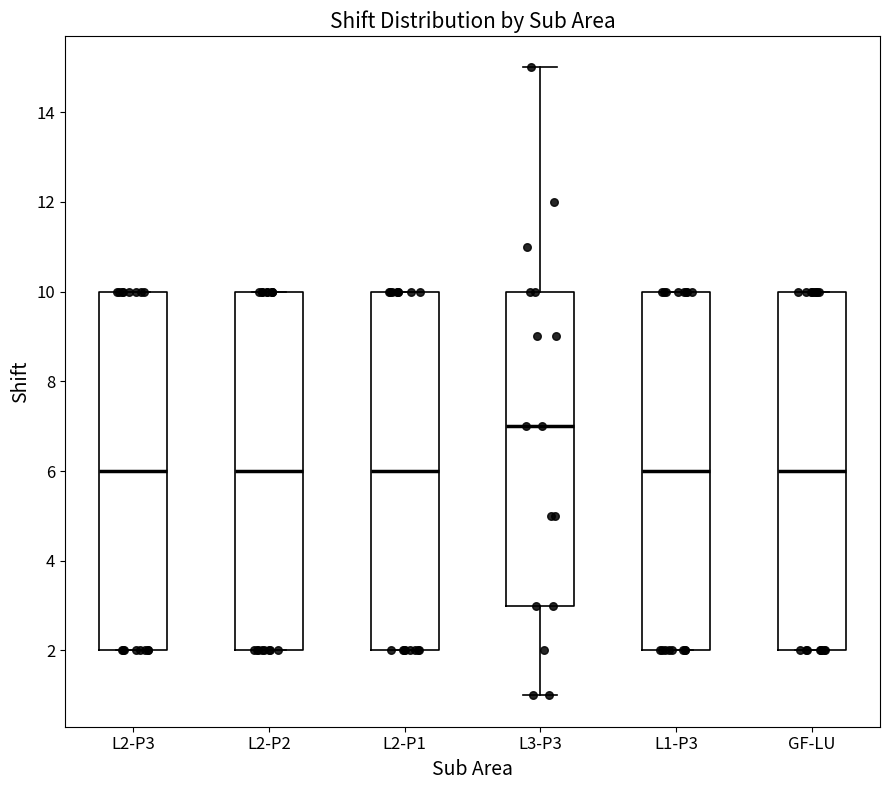

Reading left to right, transcribe this box plot: for each box, give where its median line is, the range the box spans, and where its two whiskers end, as read against the y-axis. The values are not printed on the chart, so give them approximately, as read against the axis.

L2-P3: median 6, box 2 to 10, whiskers 2 to 10
L2-P2: median 6, box 2 to 10, whiskers 2 to 10
L2-P1: median 6, box 2 to 10, whiskers 2 to 10
L3-P3: median 7, box 3 to 10, whiskers 1 to 15
L1-P3: median 6, box 2 to 10, whiskers 2 to 10
GF-LU: median 6, box 2 to 10, whiskers 2 to 10